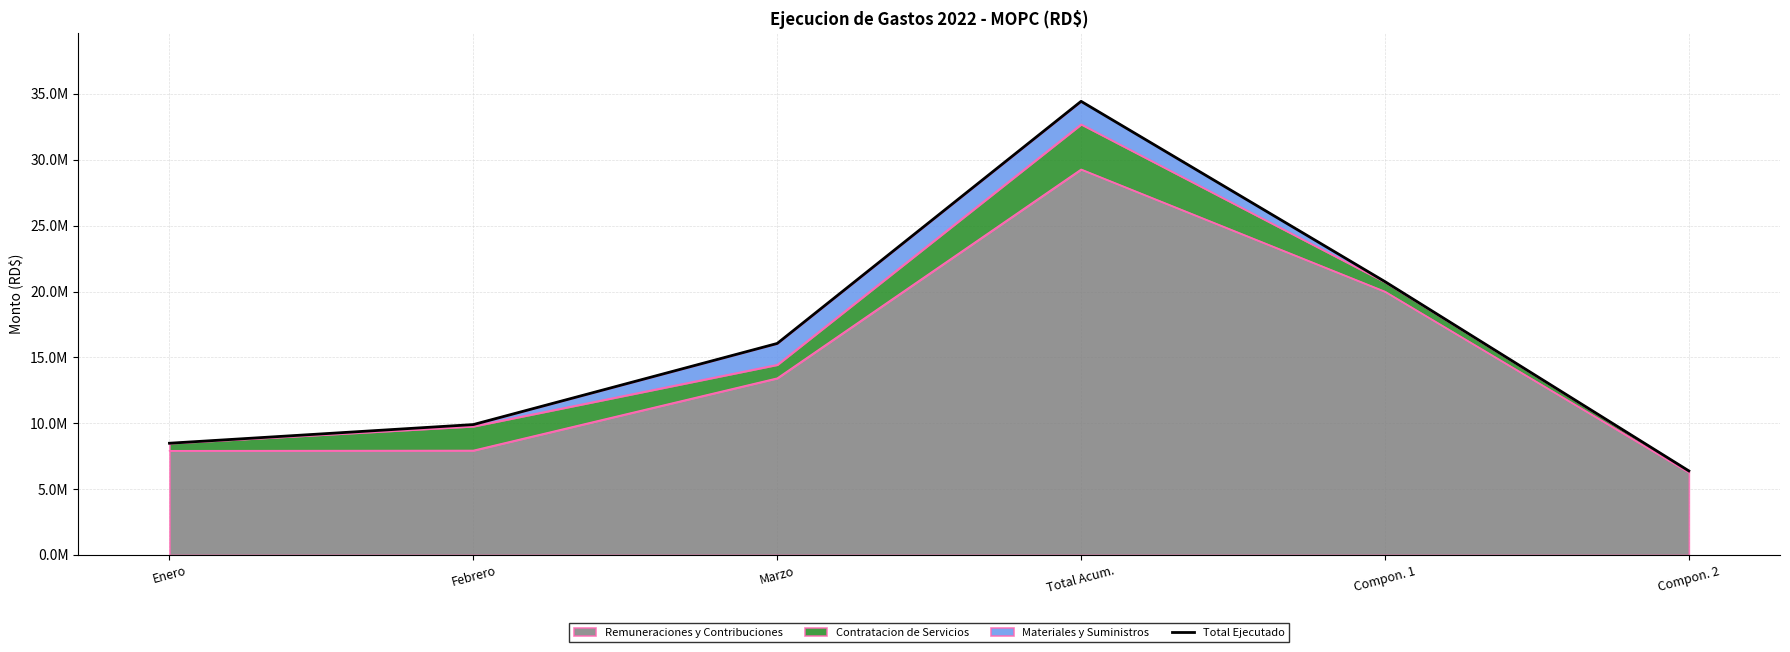

Reading left to right, what are all the values shown in this chart?

Enero=8482556.1	Febrero=9899091.7	Marzo=16057583.6	Total Acum.=34439231.4	Compon. 1=20751107.0	Compon. 2=6381407.4